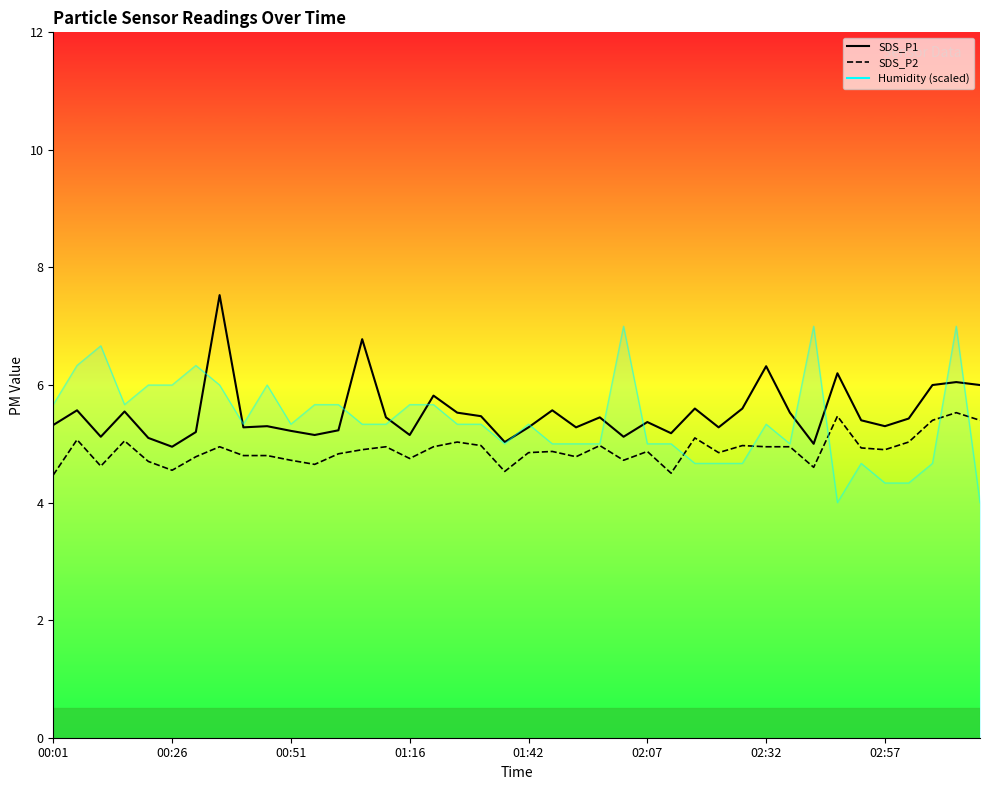

True or false: SDS_P2 and SDS_P1 intersect in this chart.

False